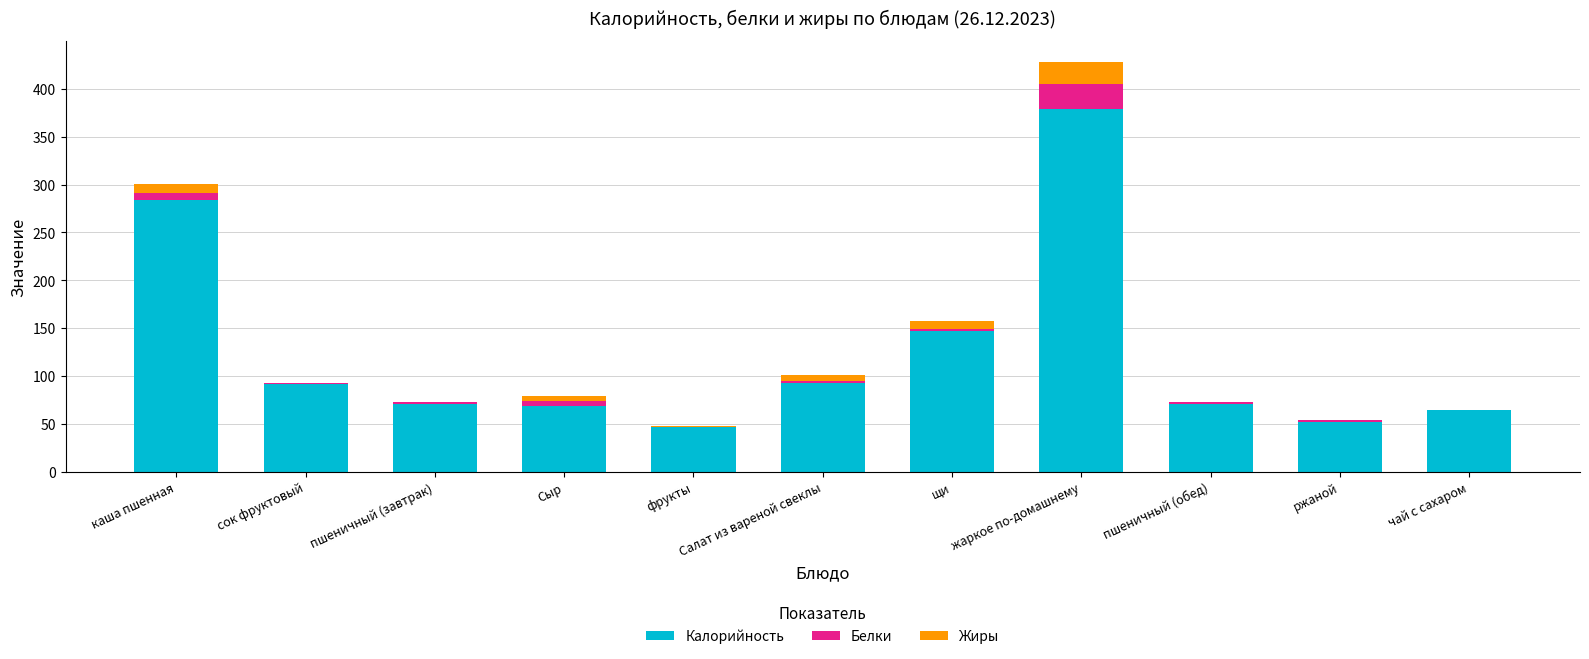

What is the sum of all Калорийность values?

1368.2